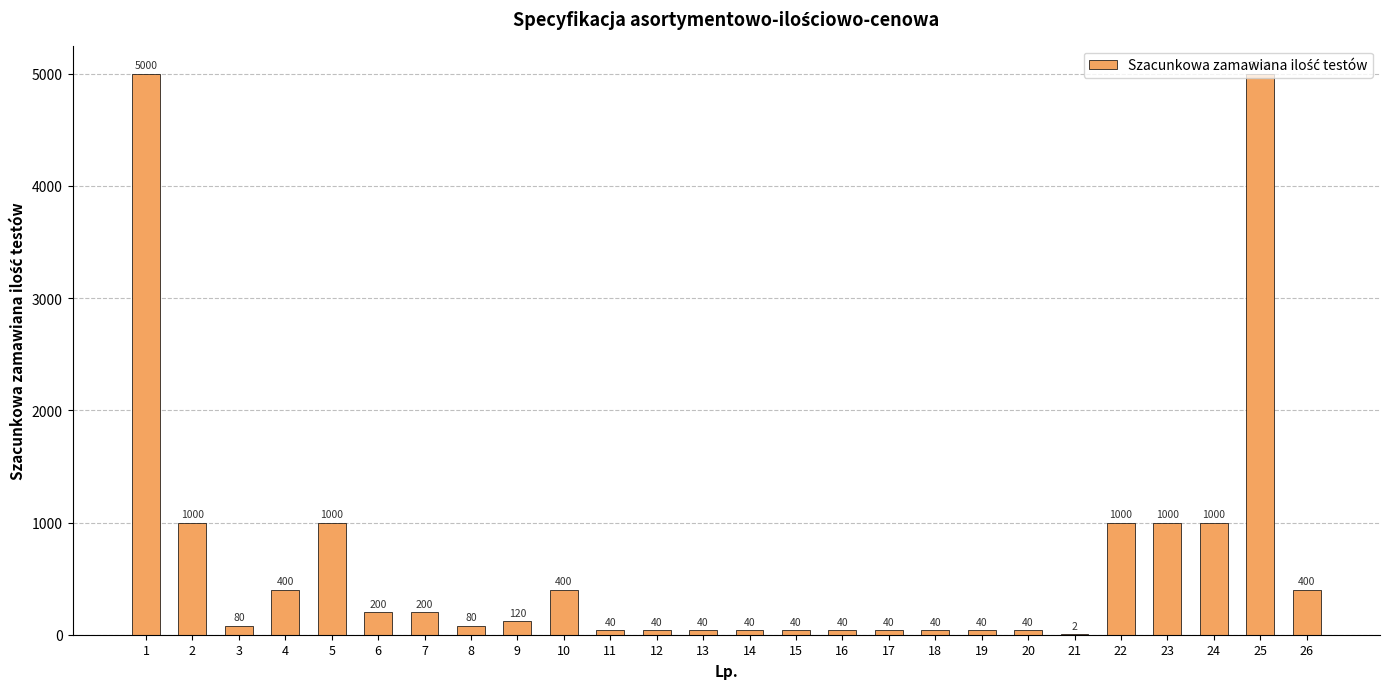

What is the difference between the values at 4 and 7?

200